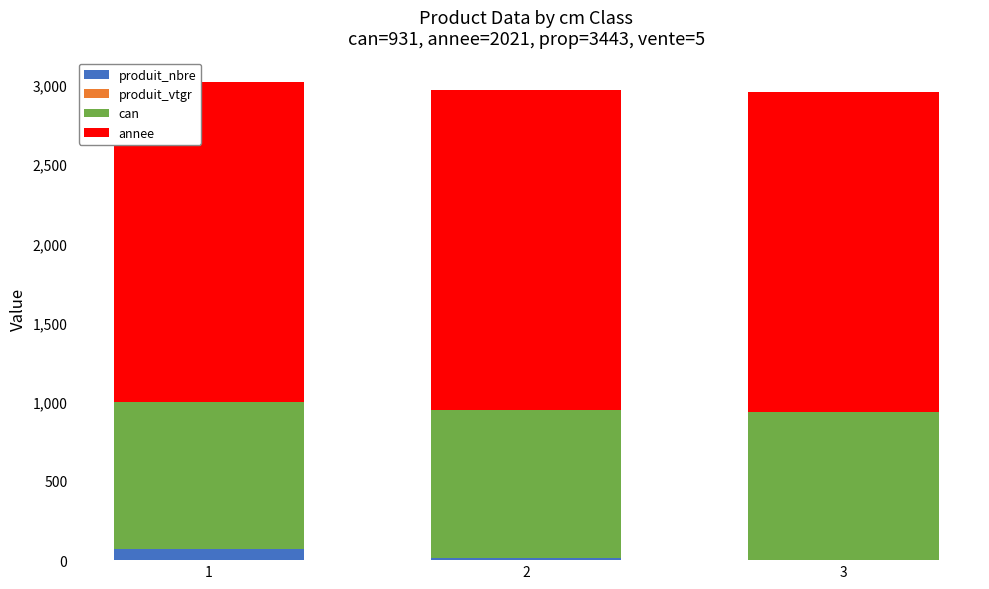

The value of produit_nbre at 1 is 68.0. True or false?

True